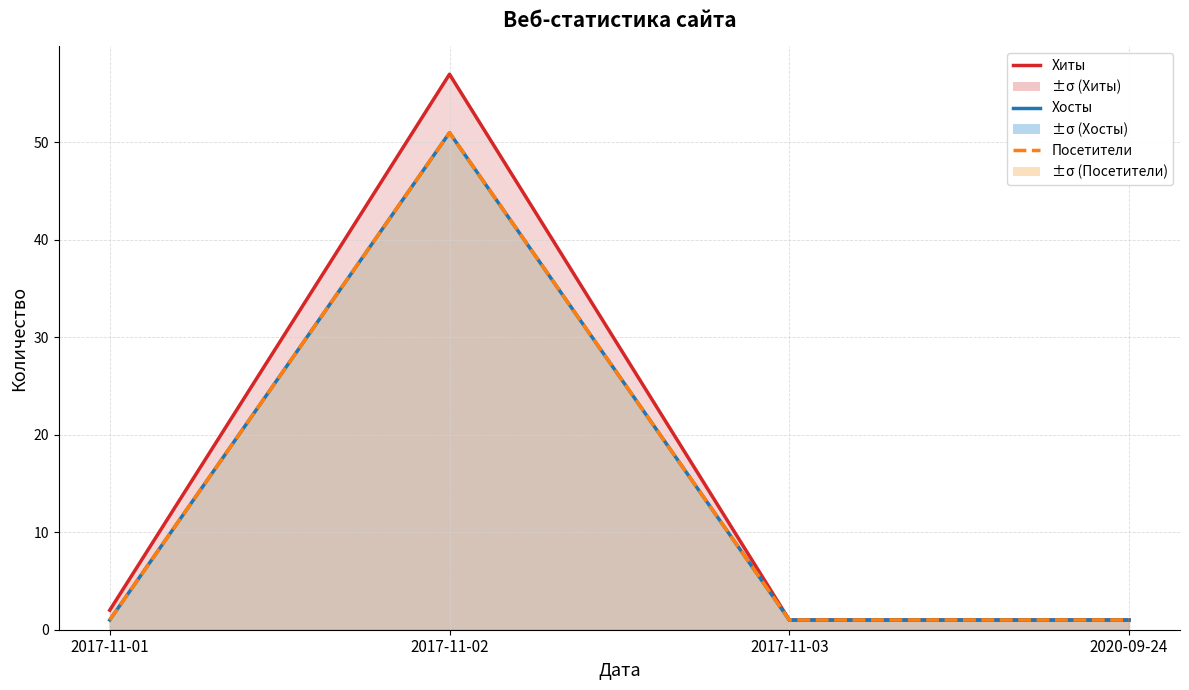

Reading left to right, transcribe all the data shown in this chart.

Хиты: 2017-11-01=2	2017-11-02=57	2017-11-03=1	2020-09-24=1
Хосты: 2017-11-01=1	2017-11-02=51	2017-11-03=1	2020-09-24=1
Посетители: 2017-11-01=1	2017-11-02=51	2017-11-03=1	2020-09-24=1